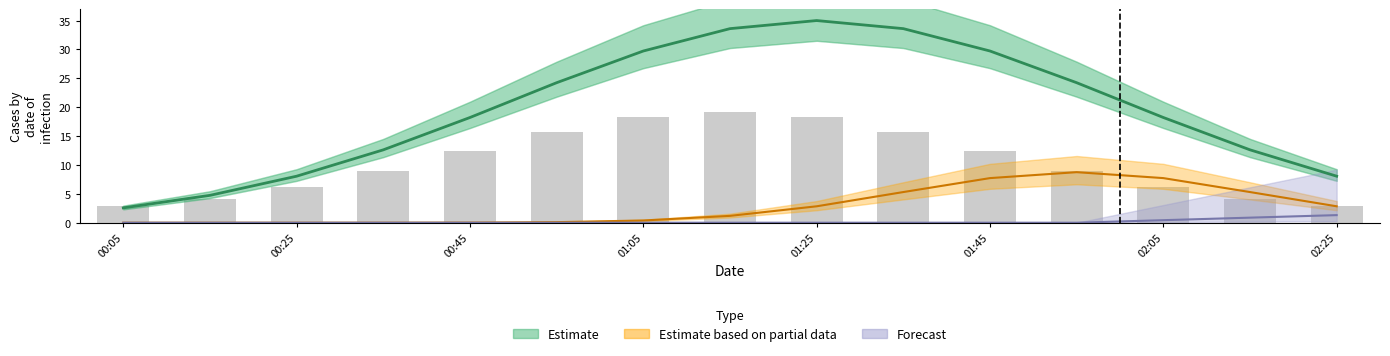

Which category has the lowest value across all series?

00:05